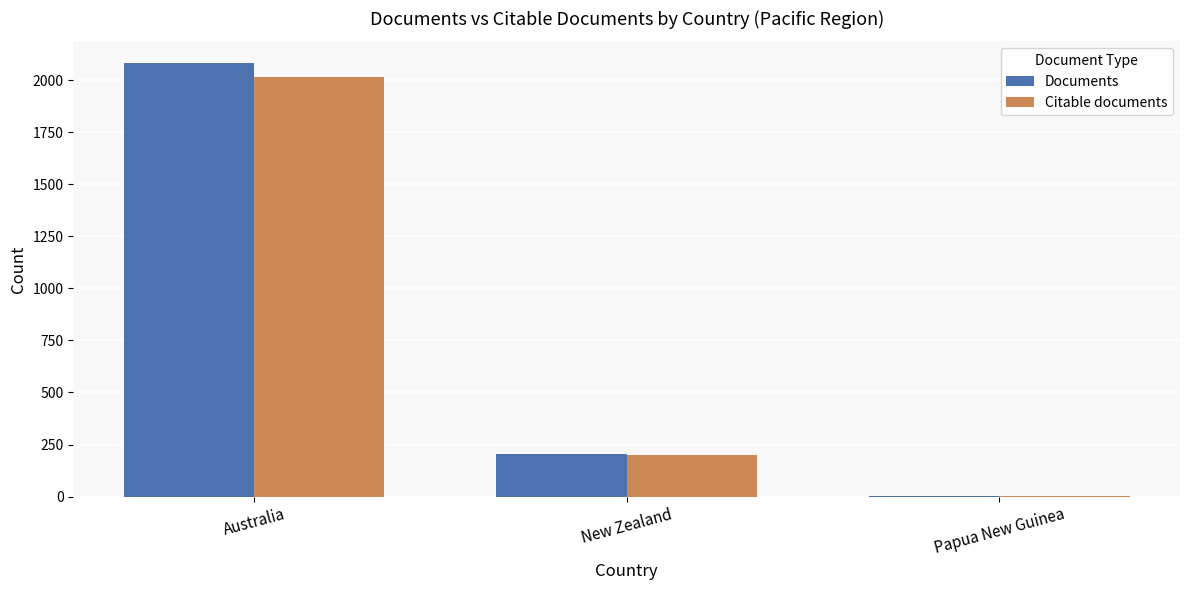

Is the value of Citable documents at Papua New Guinea greater than the value of Documents at Australia?

No